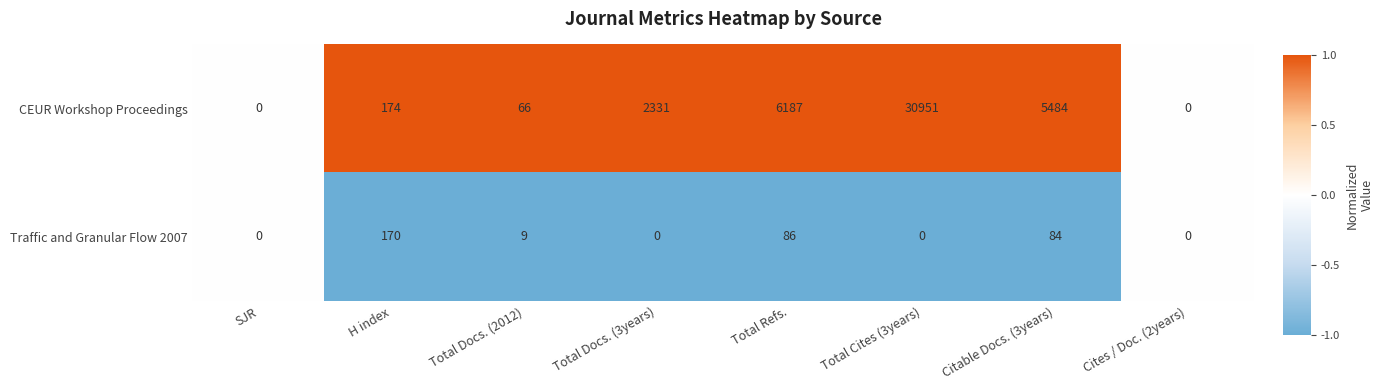

What is the greatest value displayed?

30951